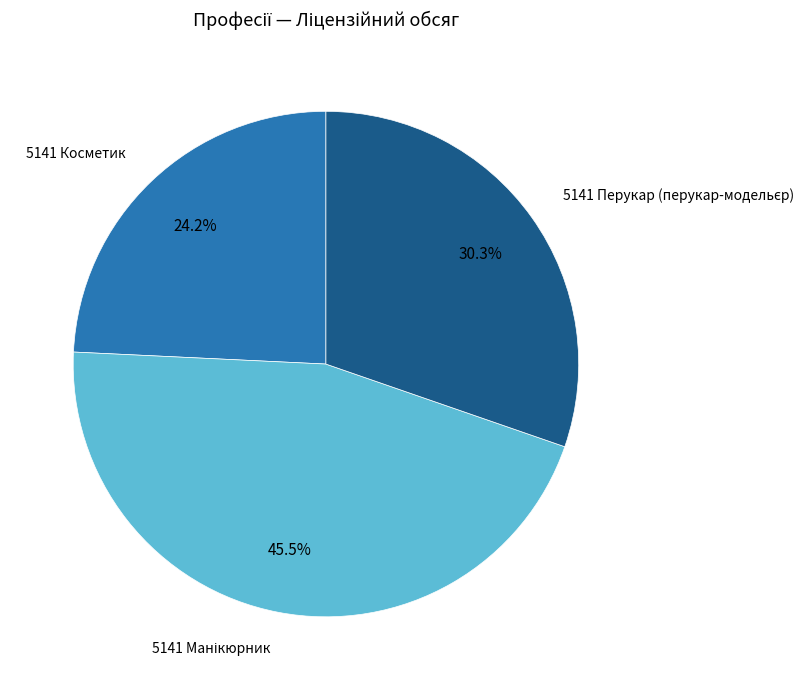

What portion of the pie excludes 5141 Косметик?

75.8%